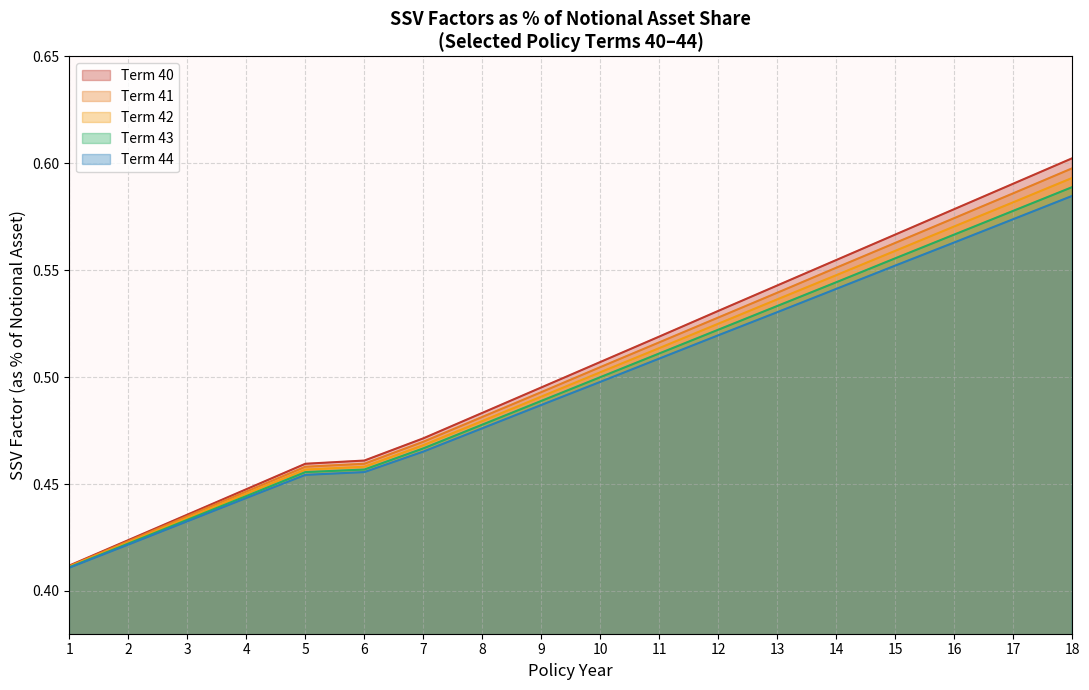

At which category does the chart reach its peak across all series?

18